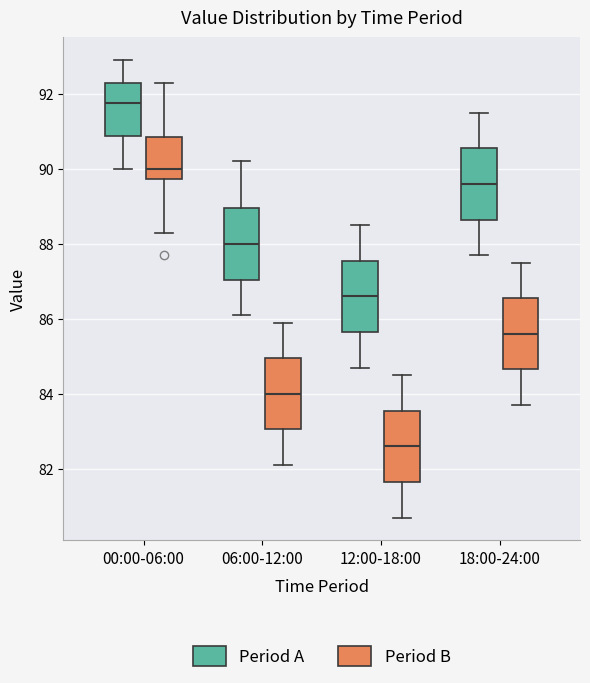

Reading left to right, transcribe this box plot: for each box, give where its median line is, the range the box spans, and where its two whiskers end, as read against the y-axis. The values are not printed on the chart, so give them approximately, as read against the axis.

00:00-06:00 (Period A): median 91.8, box 90.8 to 92.4, whiskers 90.0 to 93.0
00:00-06:00 (Period B): median 90.0, box 89.8 to 90.8, whiskers 88.4 to 92.4
06:00-12:00 (Period A): median 88.0, box 87.0 to 89.0, whiskers 86.2 to 90.2
06:00-12:00 (Period B): median 84.0, box 83.0 to 85.0, whiskers 82.2 to 86.0
12:00-18:00 (Period A): median 86.6, box 85.6 to 87.6, whiskers 84.8 to 88.6
12:00-18:00 (Period B): median 82.6, box 81.6 to 83.6, whiskers 80.8 to 84.6
18:00-24:00 (Period A): median 89.6, box 88.6 to 90.6, whiskers 87.8 to 91.6
18:00-24:00 (Period B): median 85.6, box 84.6 to 86.6, whiskers 83.8 to 87.6